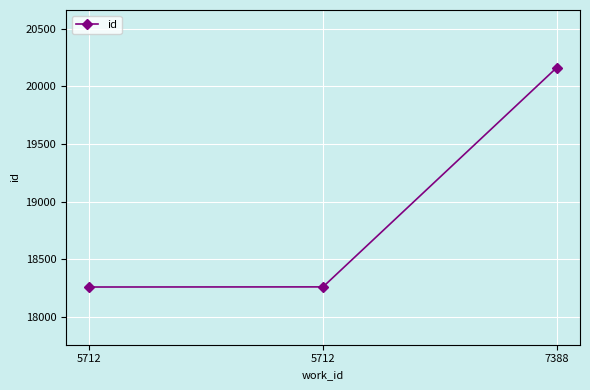

How many distinct data groups are displayed?

1